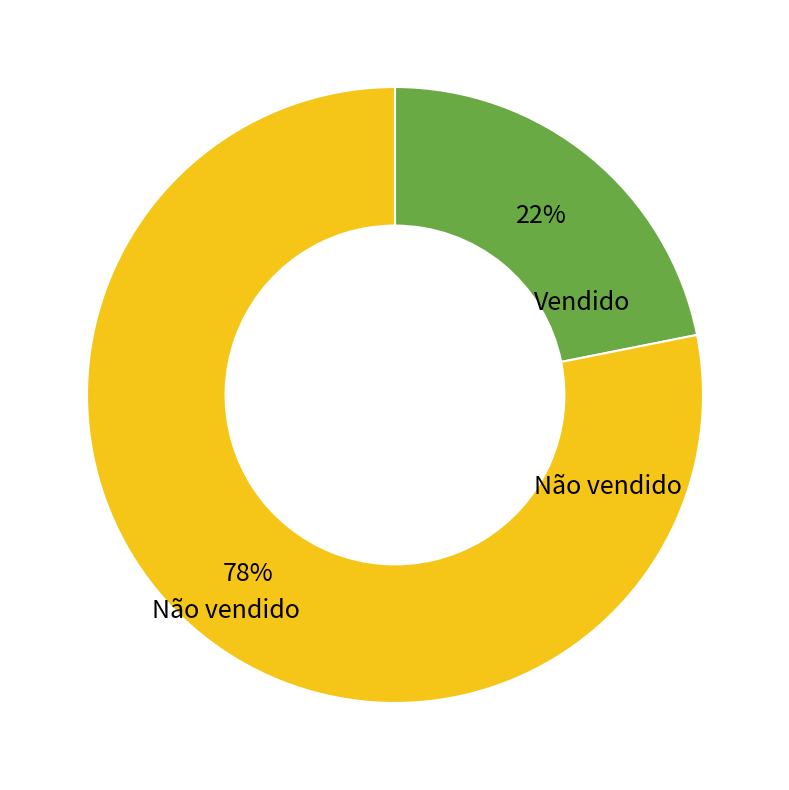

To the nearest percent, what is the difference between the largest and smallest slice percentages?

56%